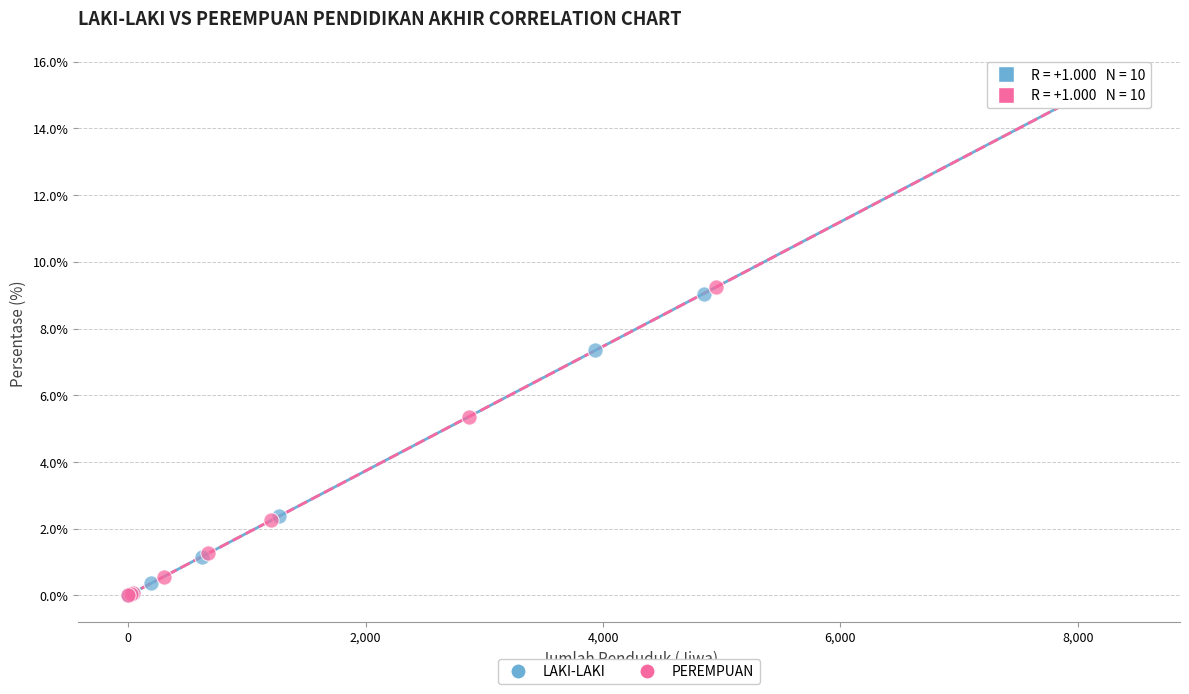

What are all the series names shown in the legend?

LAKI-LAKI, PEREMPUAN